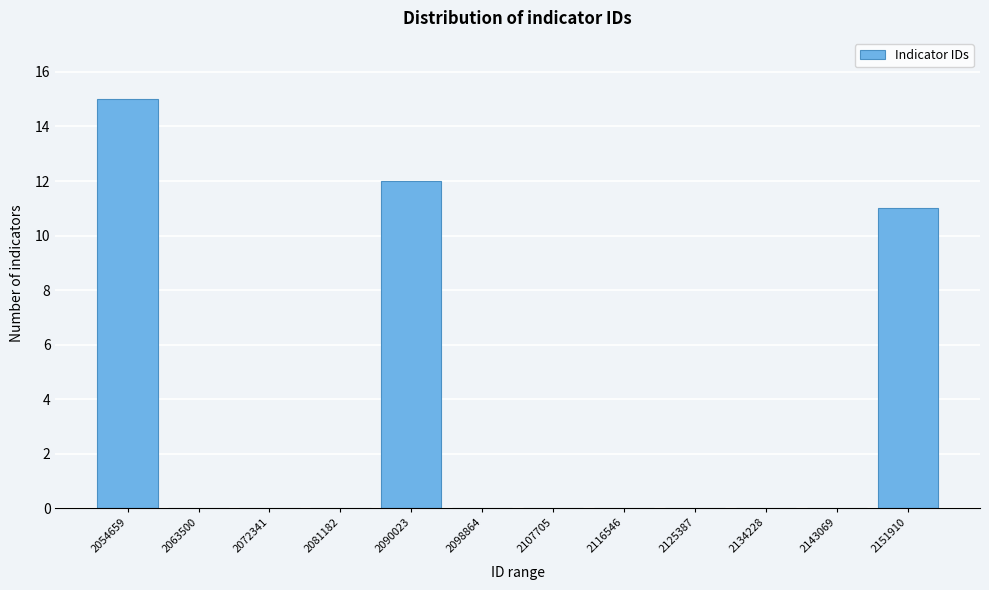

Reading left to right, list all the values displayed in this chart.

2054659=15	2063500=0	2072341=0	2081182=0	2090023=12	2098864=0	2107705=0	2116546=0	2125387=0	2134228=0	2143069=0	2151910=11